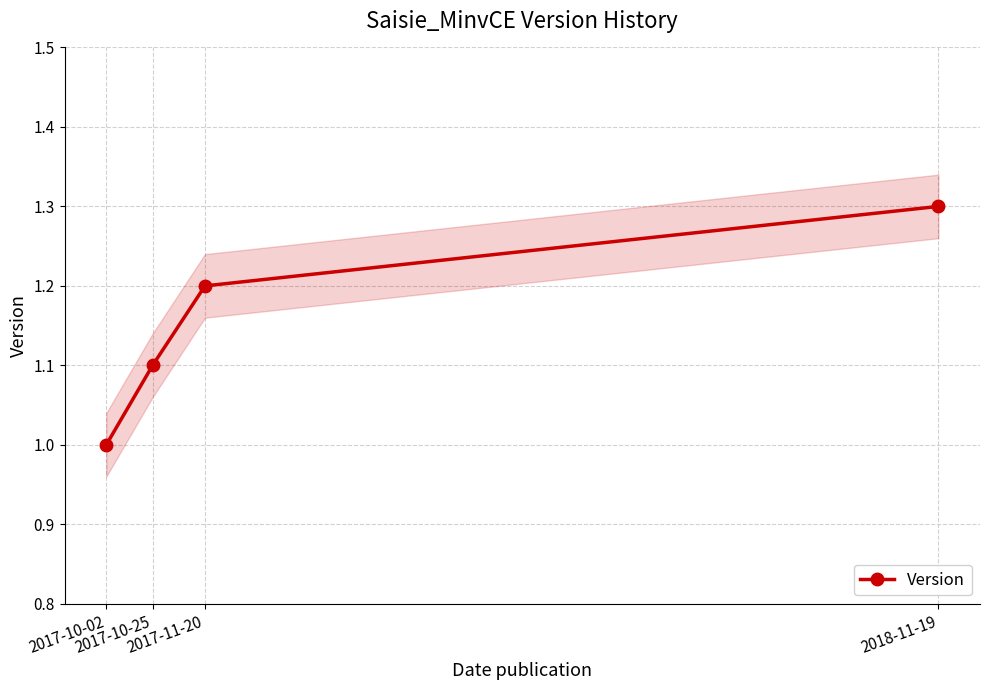

What is the label of the 2nd point from the right?

2017-11-20